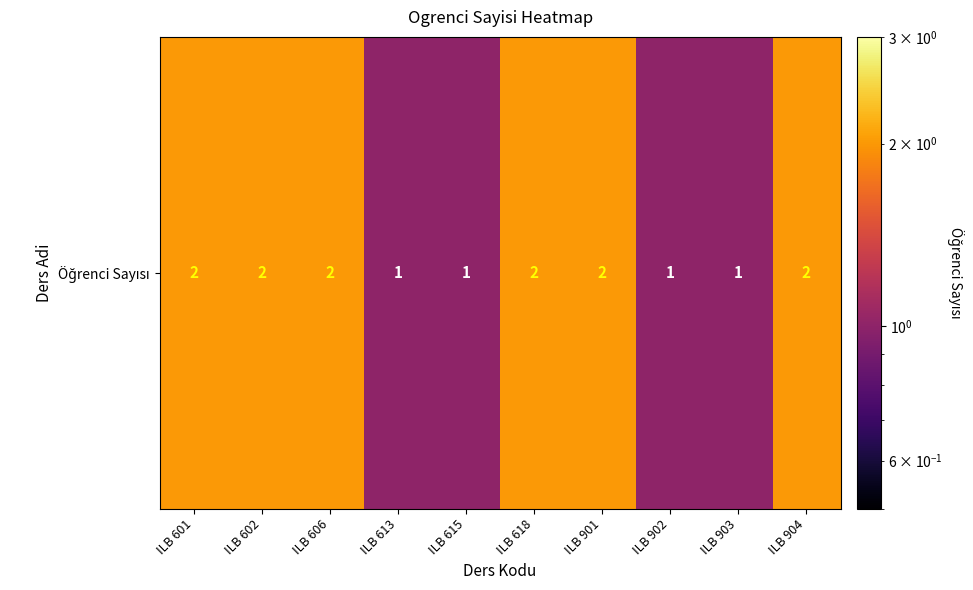

What is the difference between the maximum and second lowest values?

1